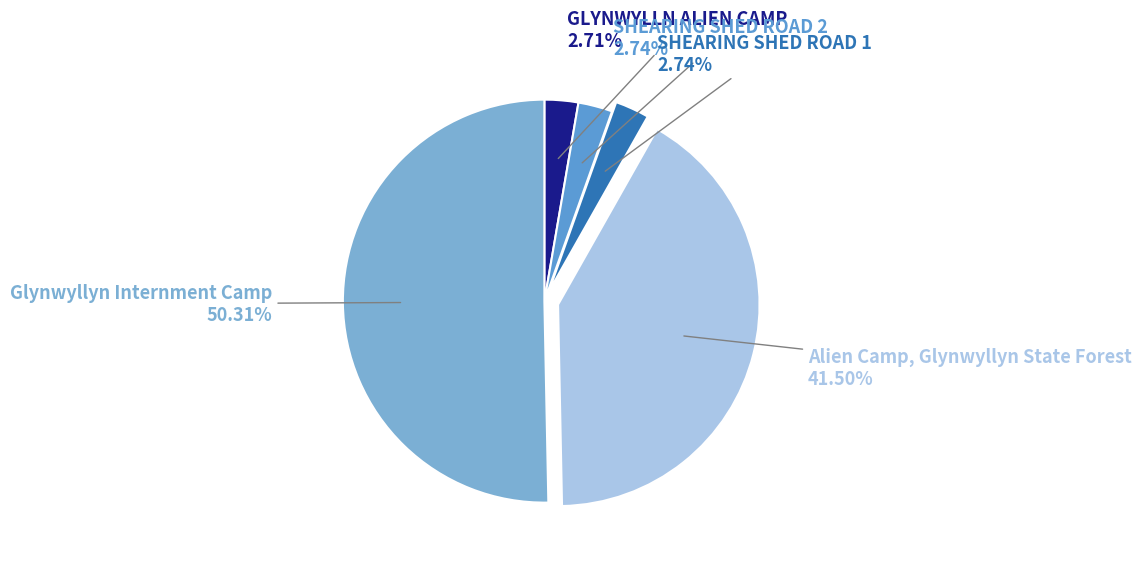

What is the largest slice in the pie chart?

Glynwyllyn Internment Camp